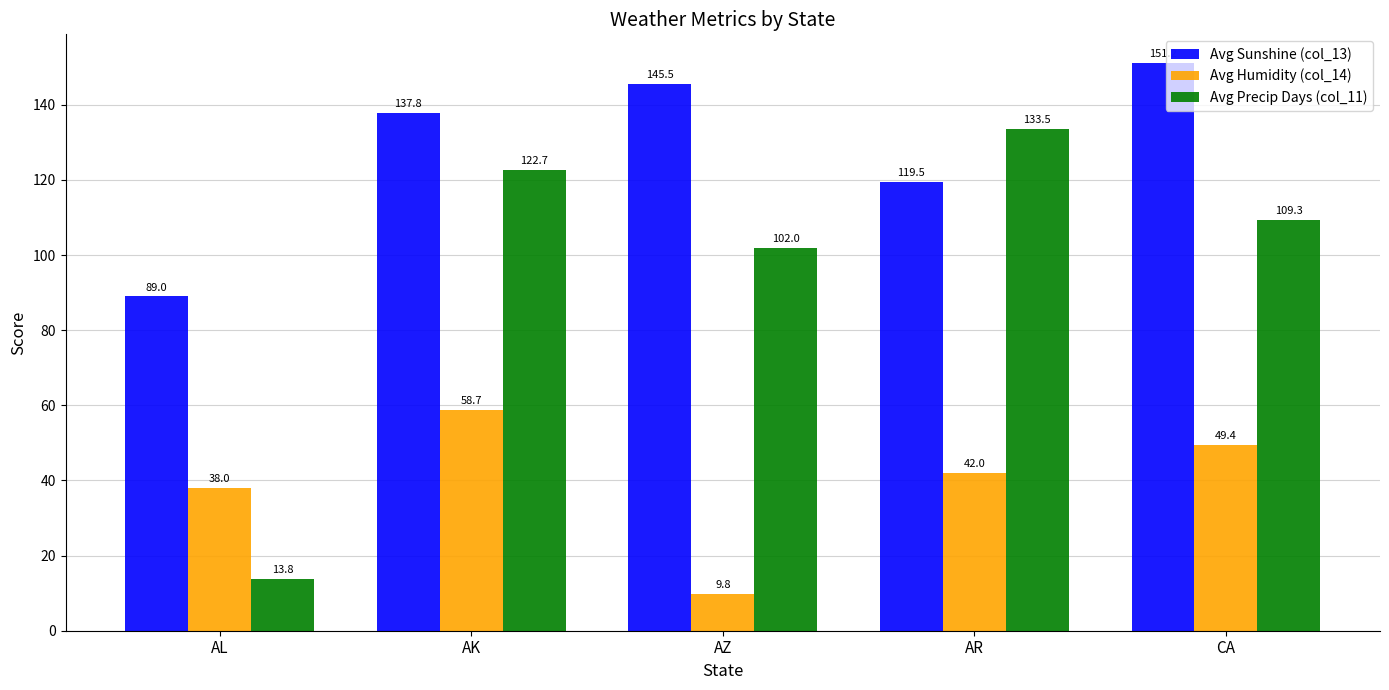

What value does the Avg Precip Days (col_11) series have at CA?

109.3